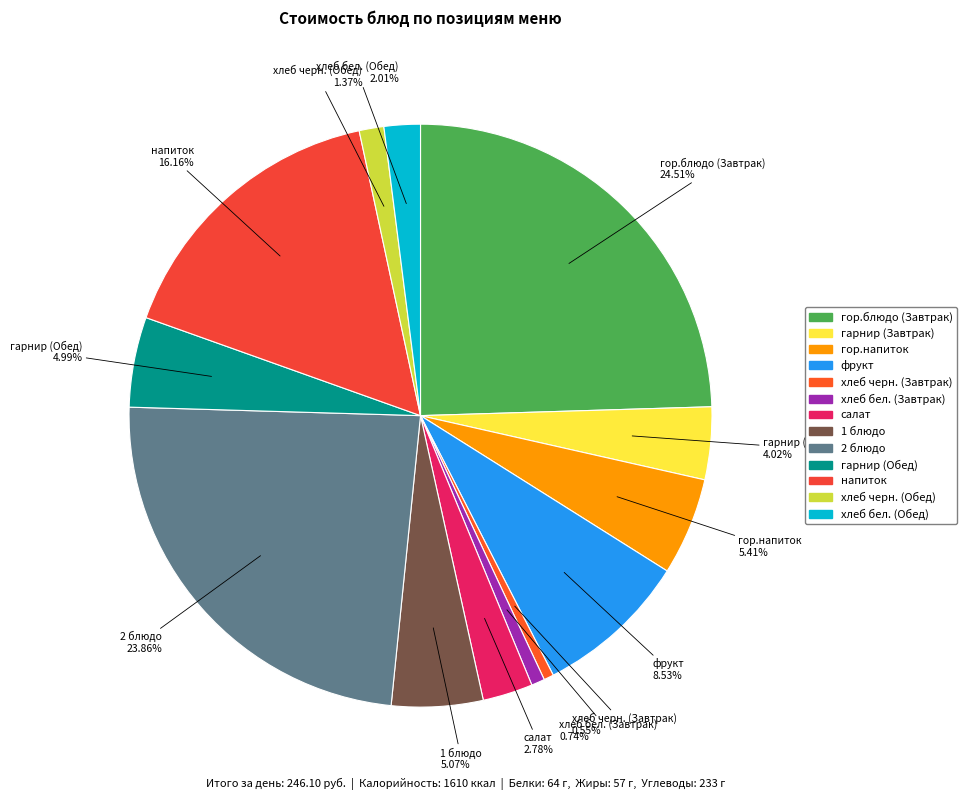

Do гарнир (Завтрак) and гор.напиток together represent more than half of the pie?

No